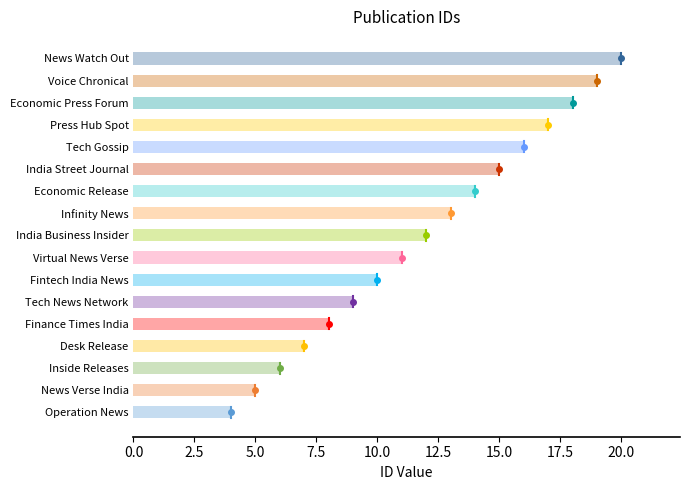

What is the label of the 5th bar from the left?

Finance Times India